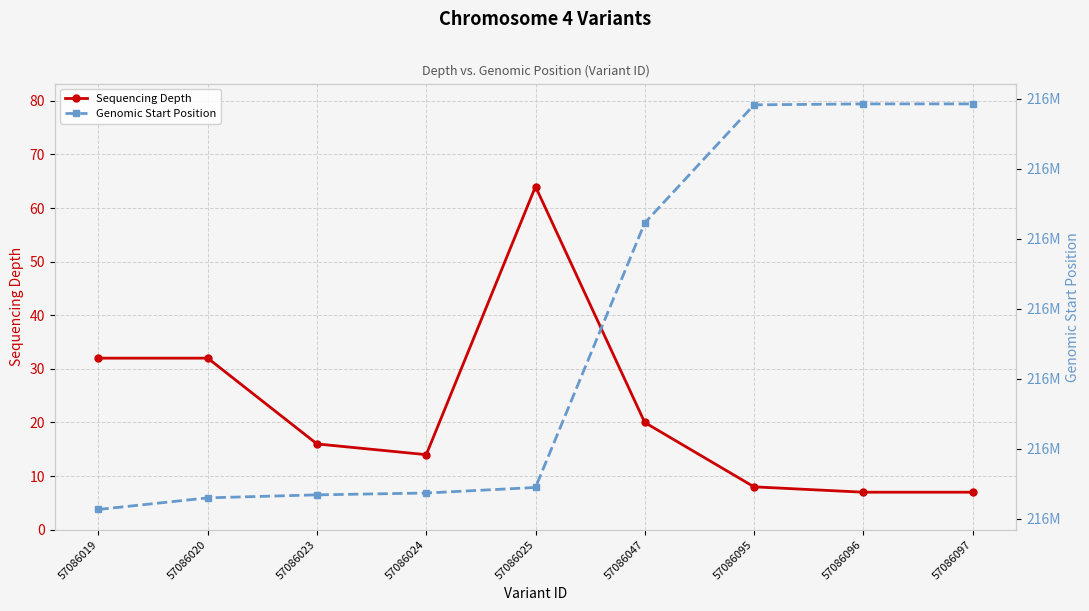

Rank the categories by Sequencing Depth value from highest to lowest.

57086025, 57086019, 57086020, 57086047, 57086023, 57086024, 57086095, 57086096, 57086097